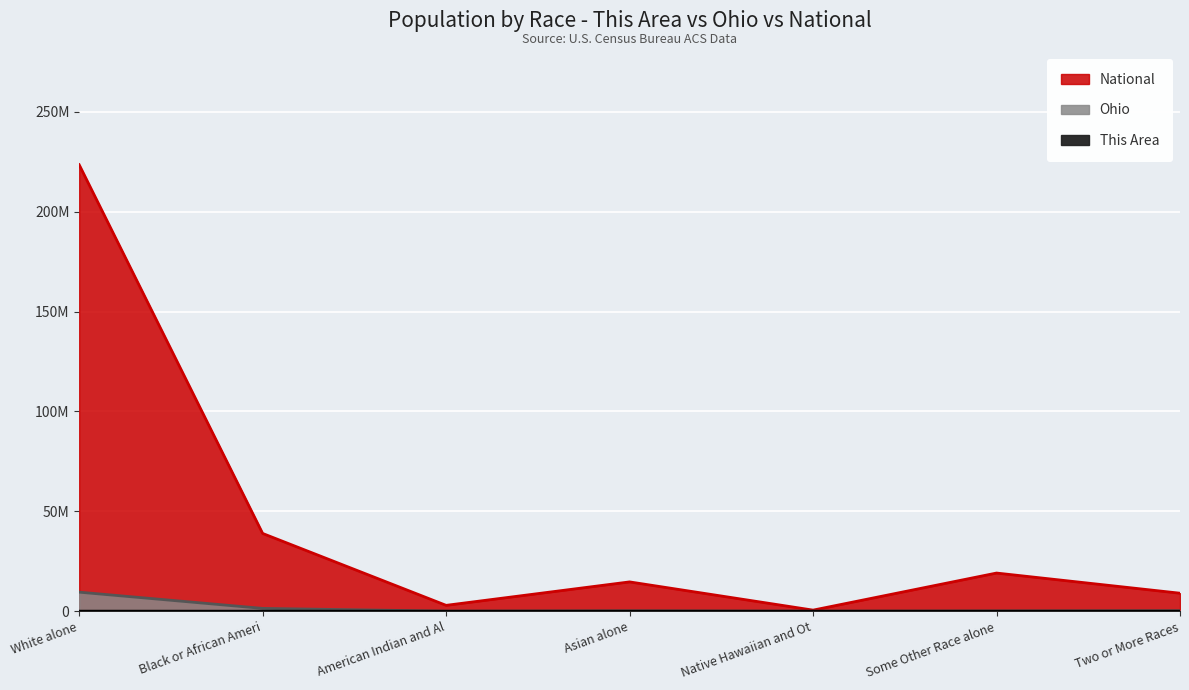

What is the approximate value of National at Some Other Race alone?

19107368